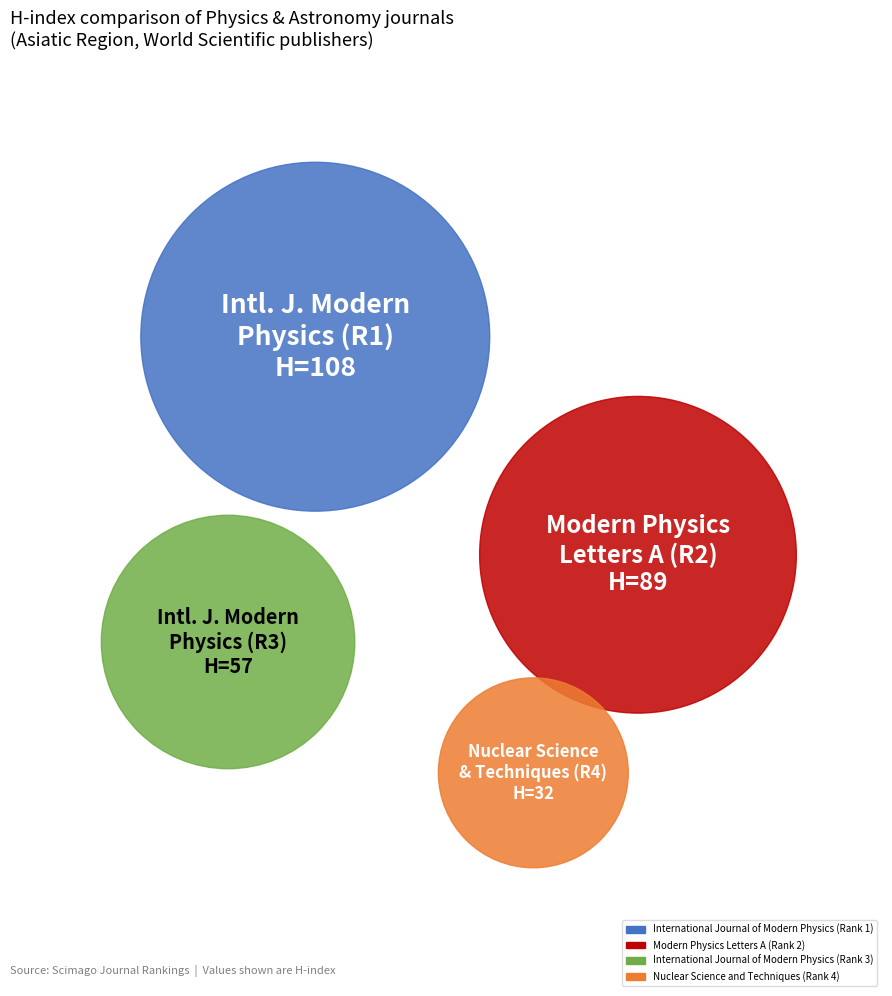

To the nearest percent, what is the average slice percentage?

25%